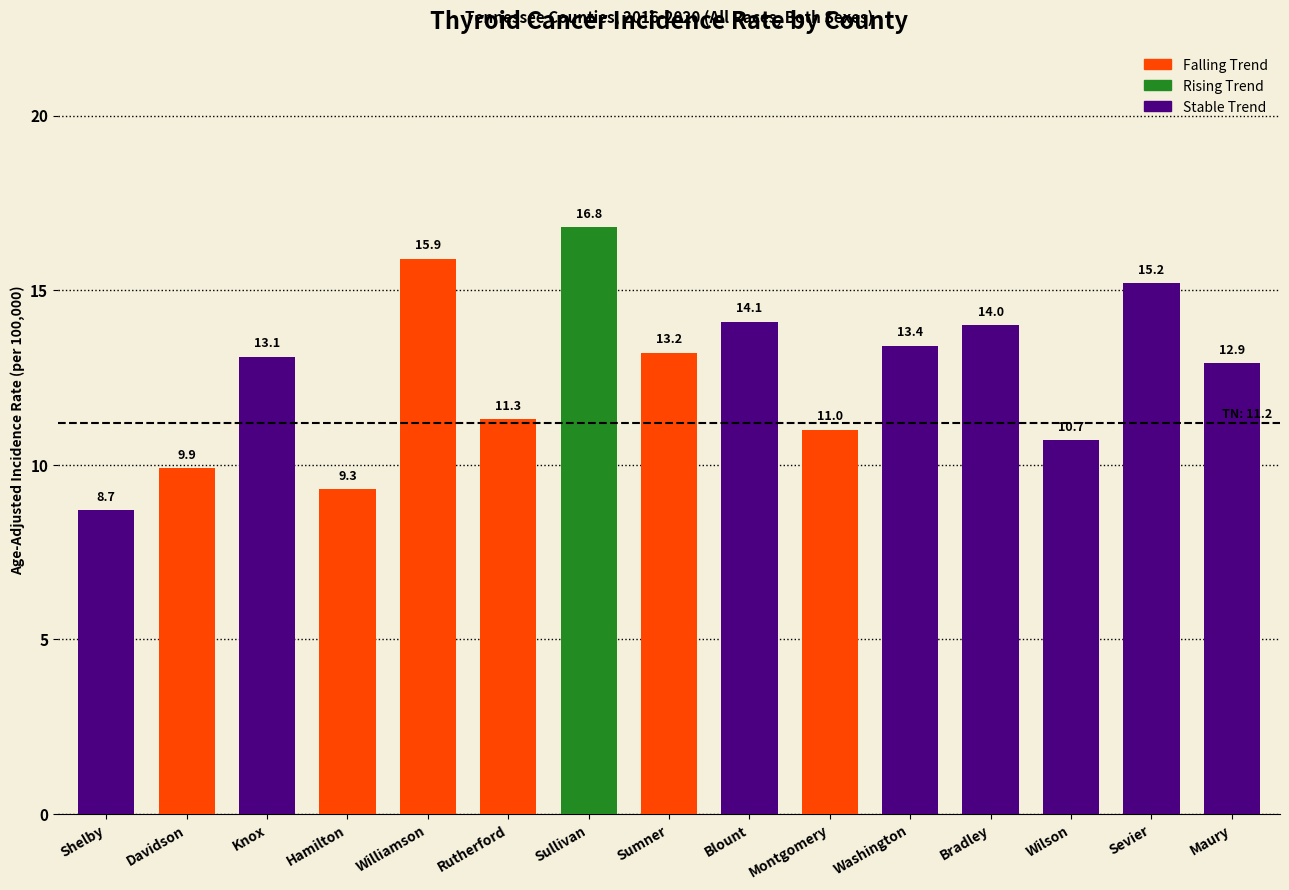

The chart shows a value of 14.1 at Blount. True or false?

True